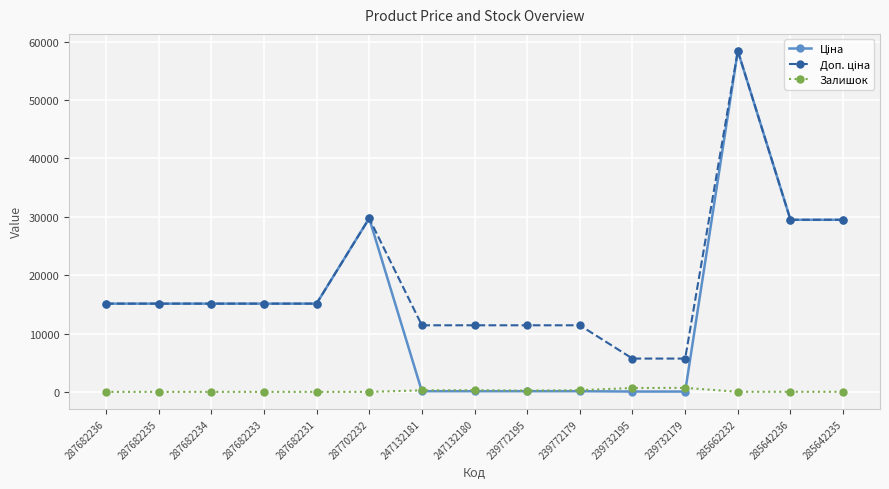

What is the sum of the Залишок values at 247132181 and 285662232?

274.0